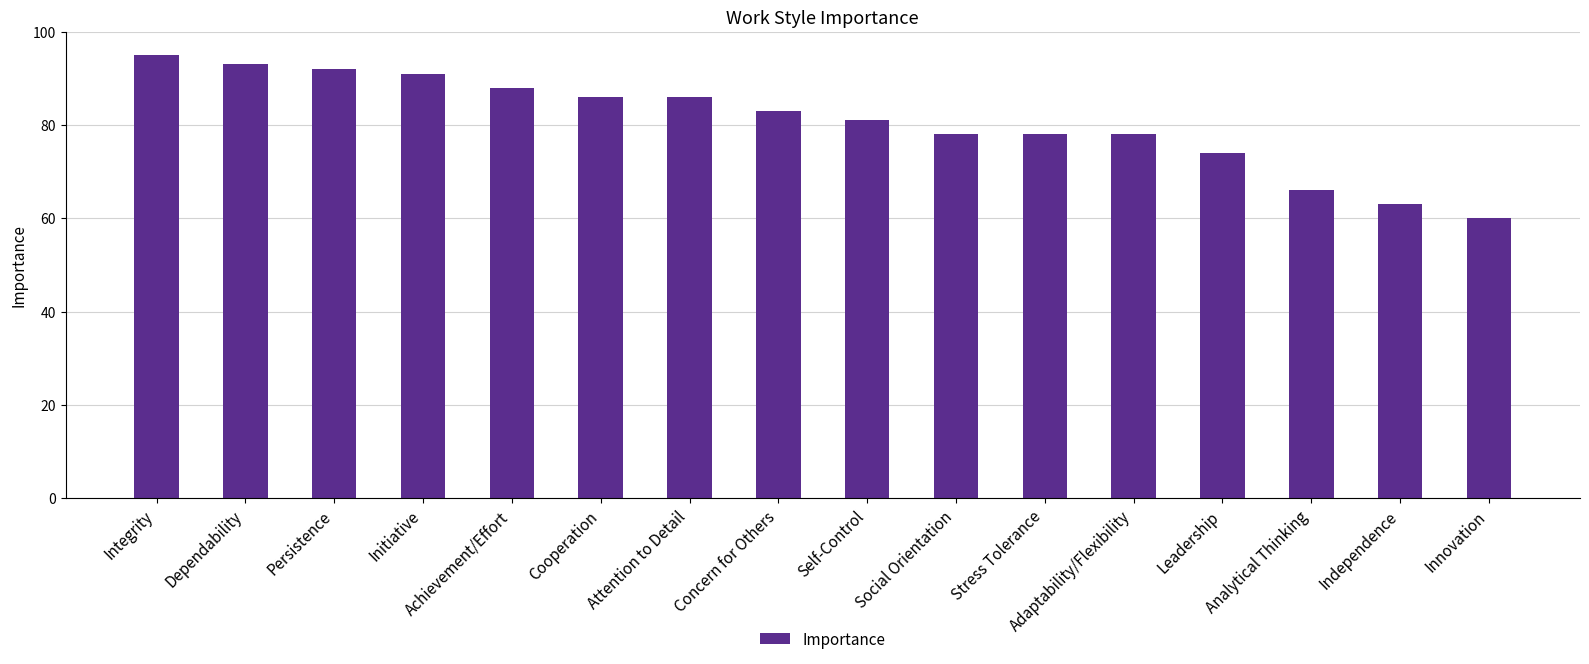

The value at Stress Tolerance is 78. True or false?

True